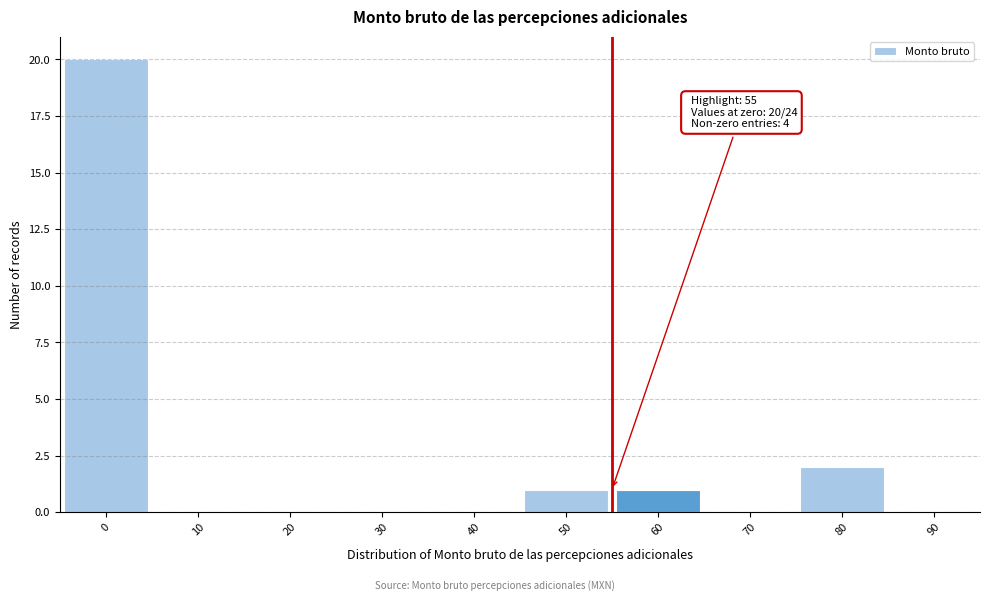

Which range on the x-axis has the tallest bar?

-5 to 5